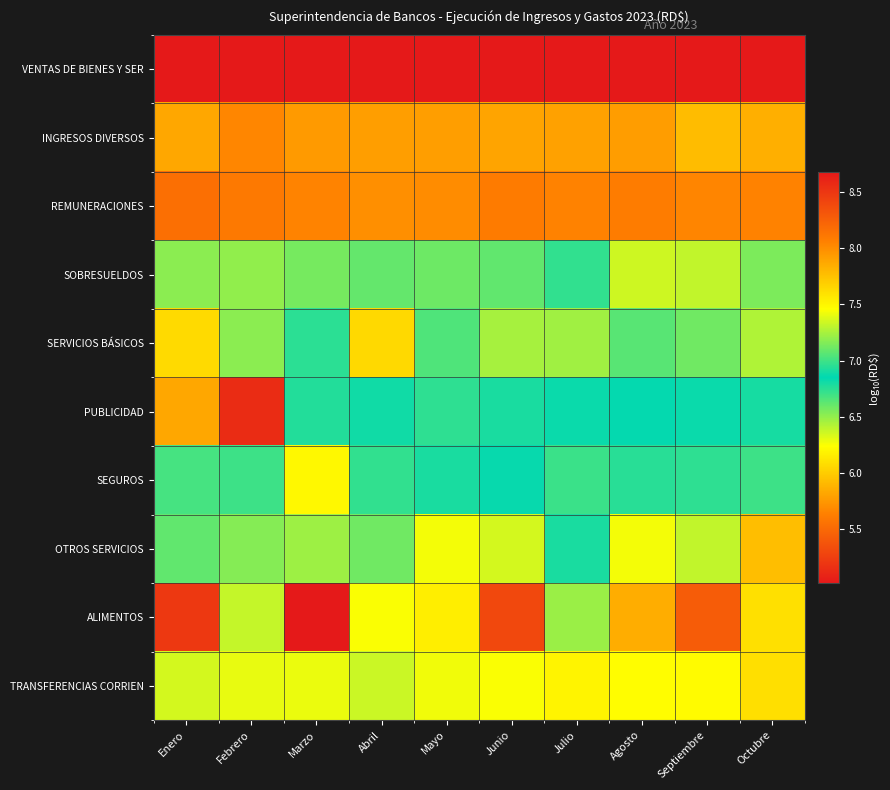

How many data points does each series have?

10